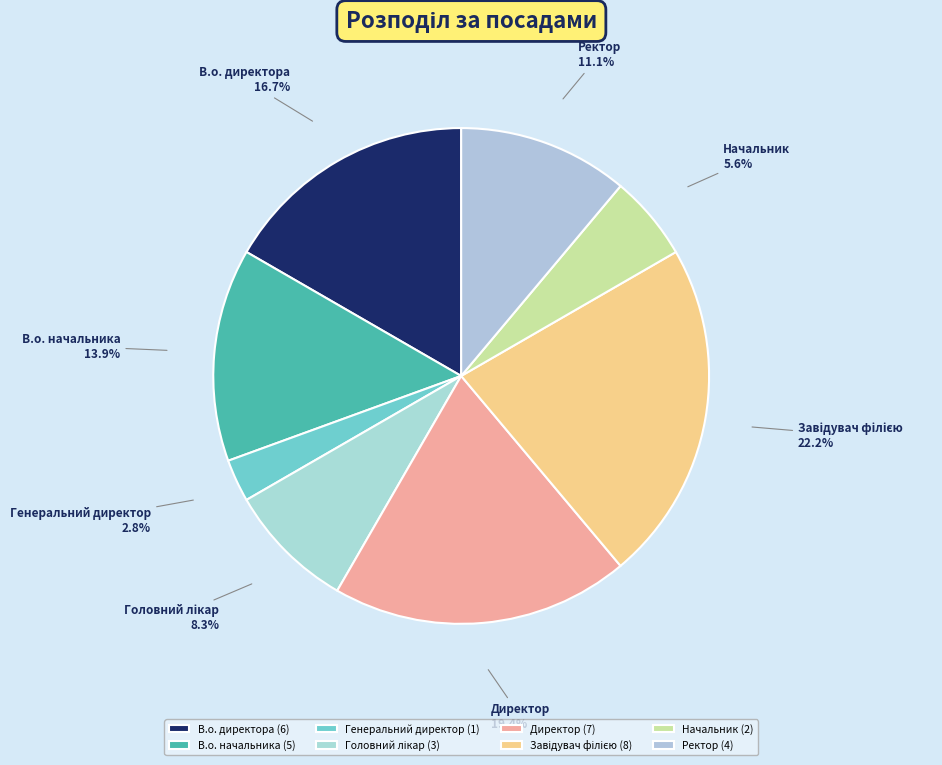

To the nearest percent, what is the difference between the largest and smallest slice percentages?

19%